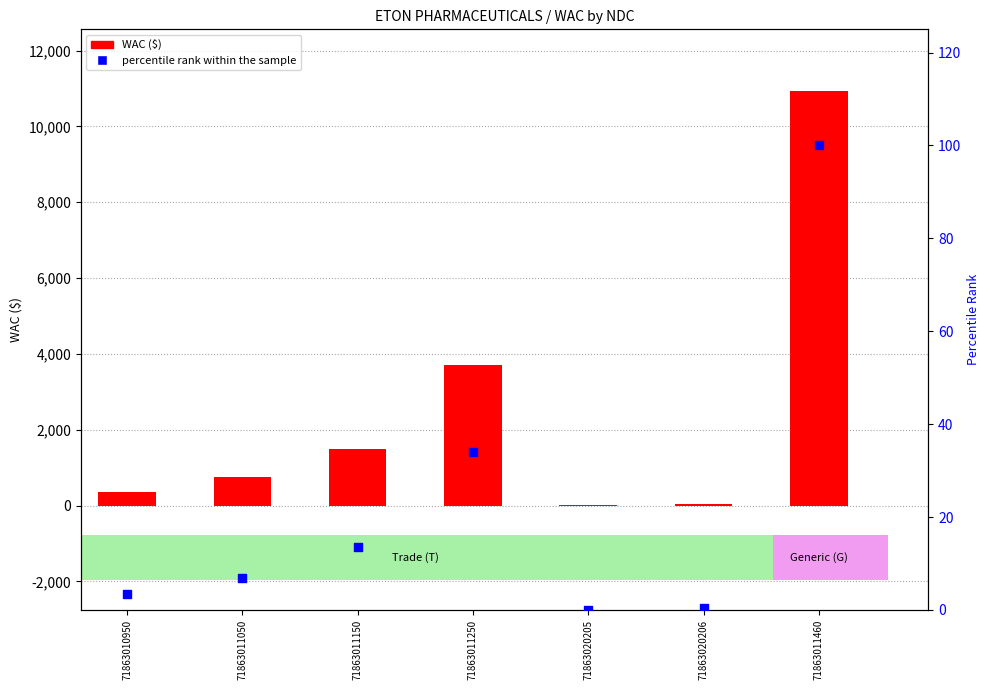

Which series has the widest spread of Y values?

WAC ($)